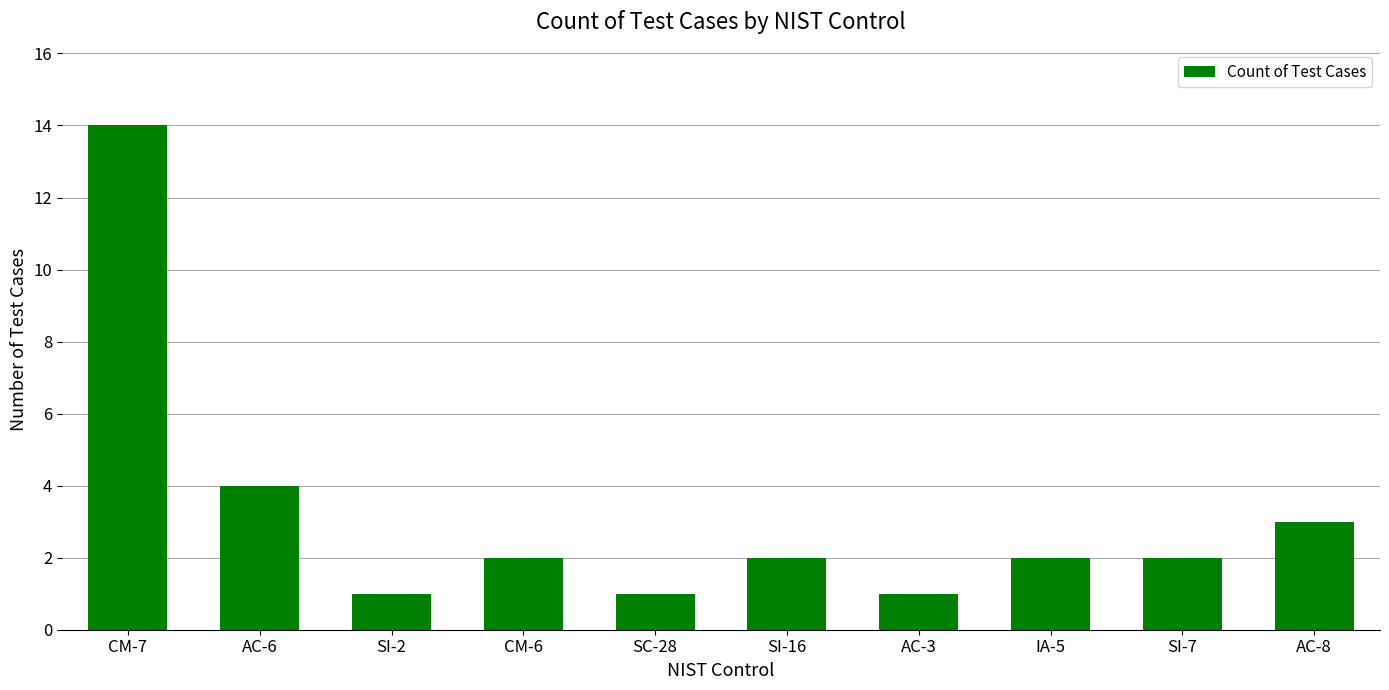

What position from the left is AC-3?

7